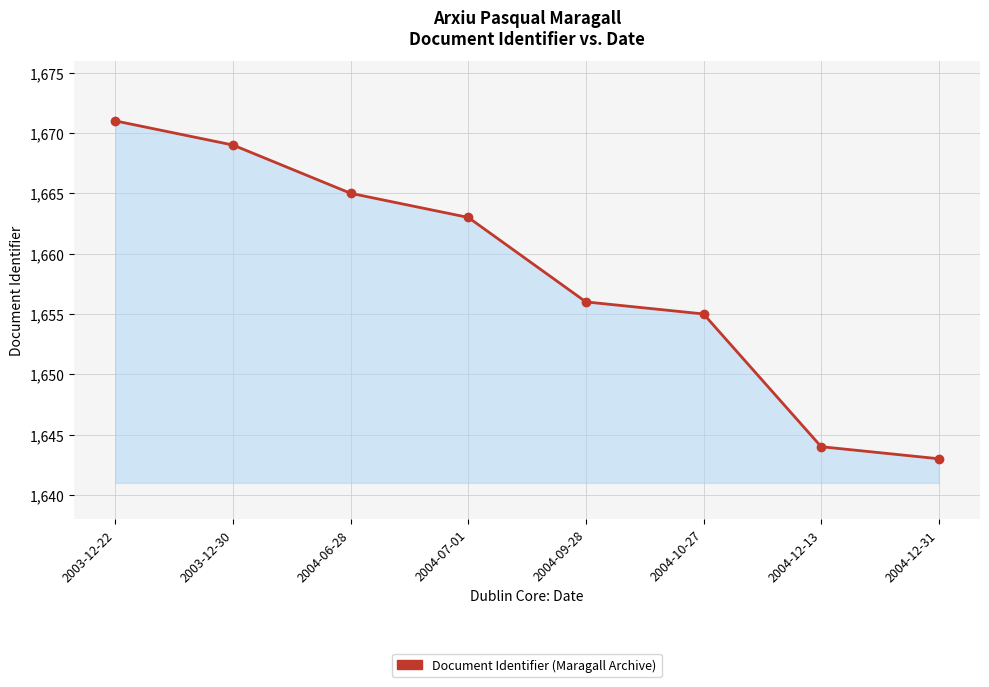

Is it true that the value at 2004-07-01 is 1048?

False